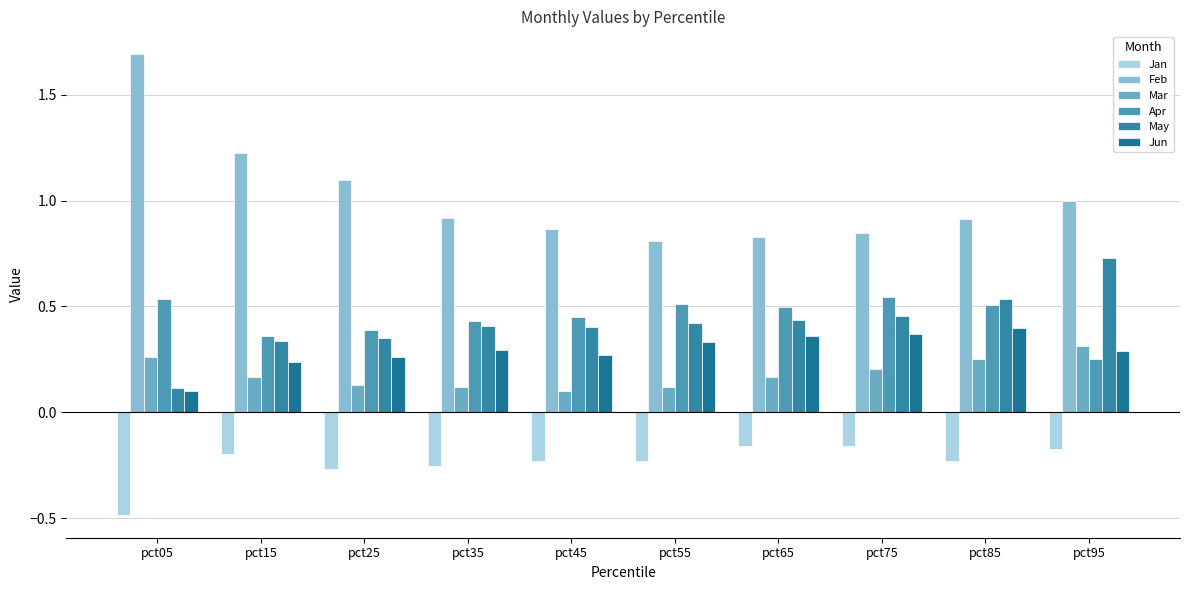

Reading right to left, transcribe all the data shown in this chart.

Jan: pct95=-0.2	pct85=-0.2	pct75=-0.2	pct65=-0.2	pct55=-0.2	pct45=-0.2	pct35=-0.3	pct25=-0.3	pct15=-0.2	pct05=-0.5
Feb: pct95=1.0	pct85=0.9	pct75=0.8	pct65=0.8	pct55=0.8	pct45=0.9	pct35=0.9	pct25=1.1	pct15=1.2	pct05=1.7
Mar: pct95=0.3	pct85=0.3	pct75=0.2	pct65=0.2	pct55=0.1	pct45=0.1	pct35=0.1	pct25=0.1	pct15=0.2	pct05=0.3
Apr: pct95=0.3	pct85=0.5	pct75=0.5	pct65=0.5	pct55=0.5	pct45=0.5	pct35=0.4	pct25=0.4	pct15=0.4	pct05=0.5
May: pct95=0.7	pct85=0.5	pct75=0.5	pct65=0.4	pct55=0.4	pct45=0.4	pct35=0.4	pct25=0.4	pct15=0.3	pct05=0.1
Jun: pct95=0.3	pct85=0.4	pct75=0.4	pct65=0.4	pct55=0.3	pct45=0.3	pct35=0.3	pct25=0.3	pct15=0.2	pct05=0.1